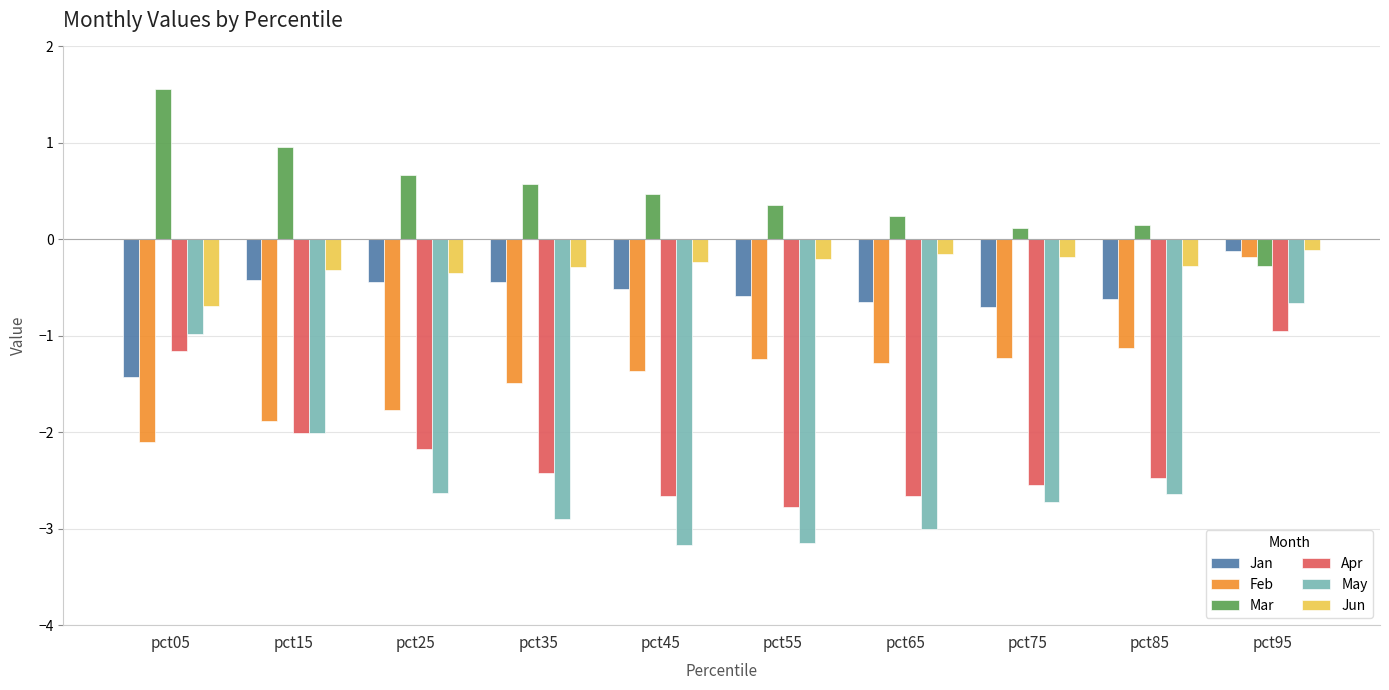

What is the smallest value displayed?

-3.2